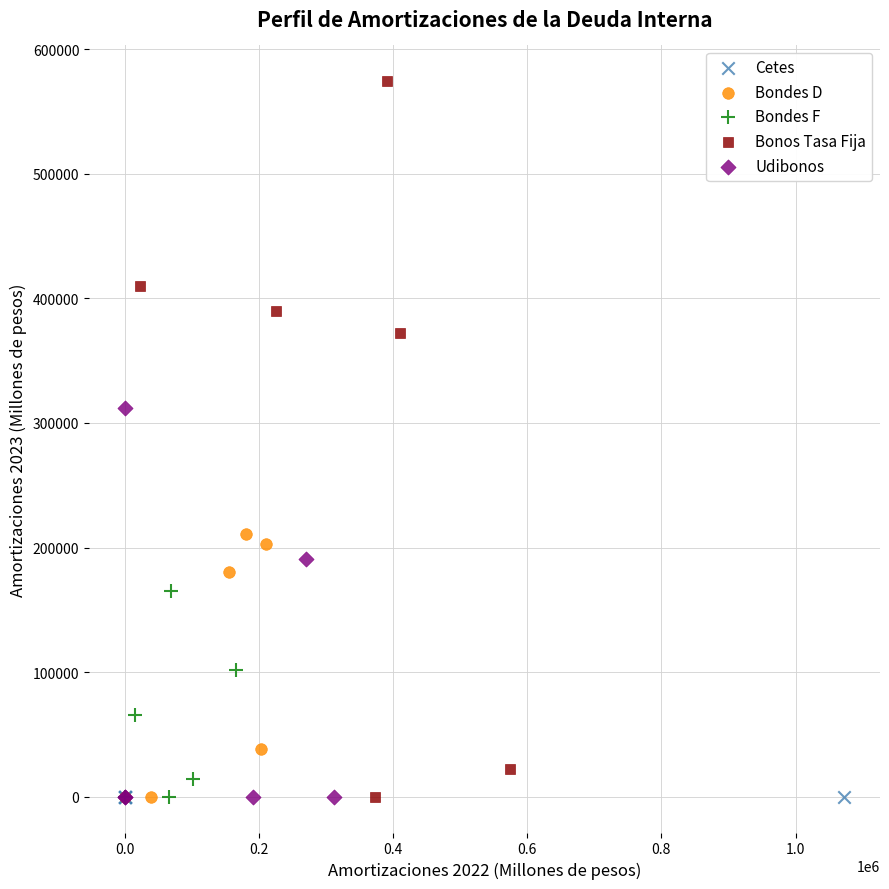

Which series contains the highest Y value?

Bonos Tasa Fija